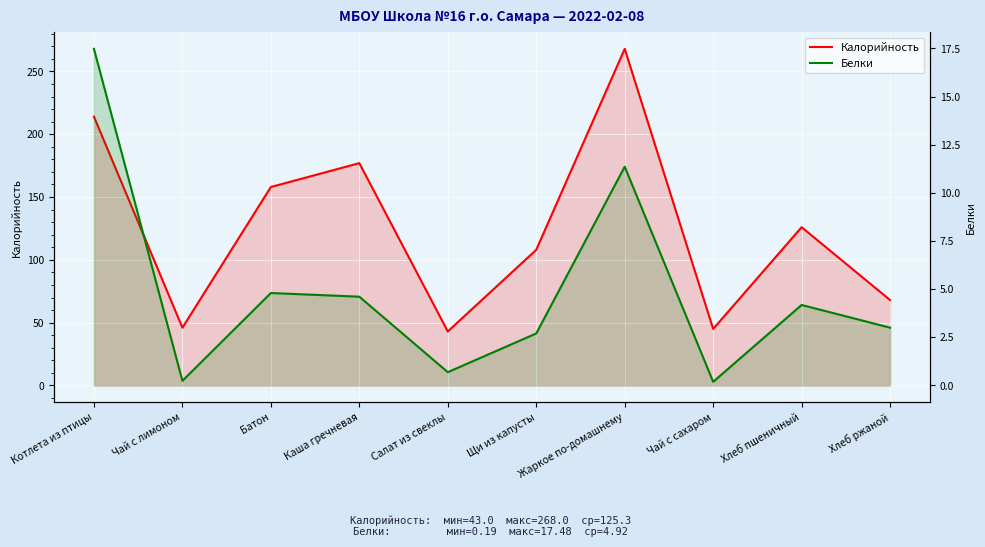

What is the average value of the Калорийность series?

125.3